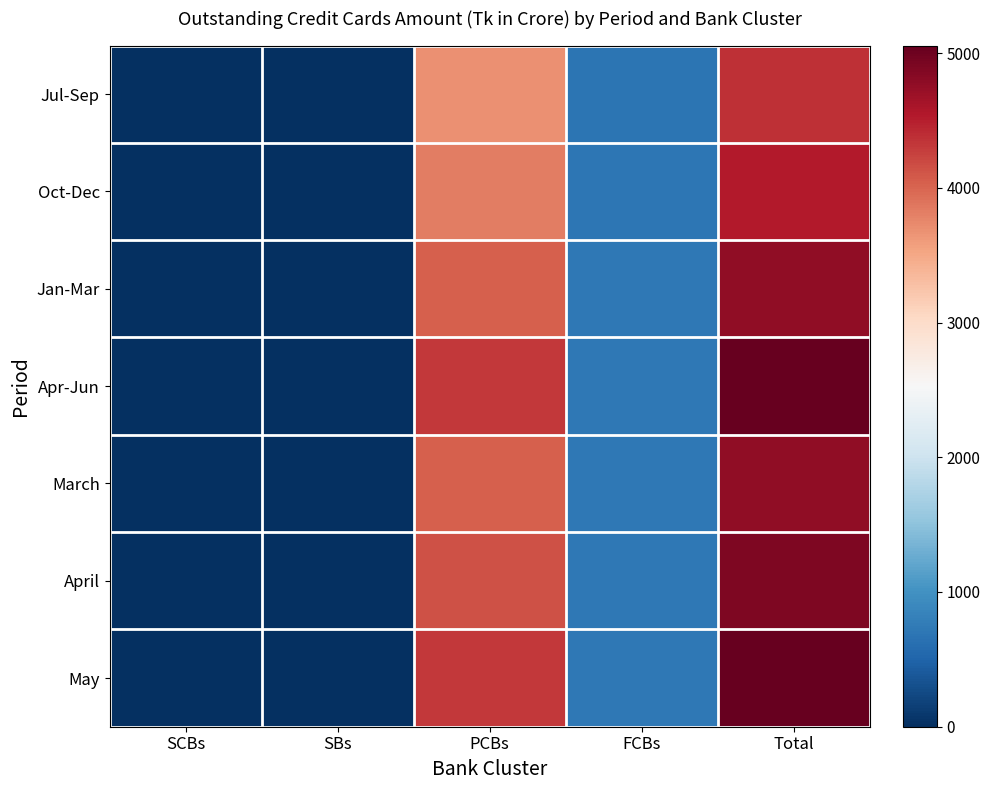

At how many categories does at least one series exceed 2057?

2